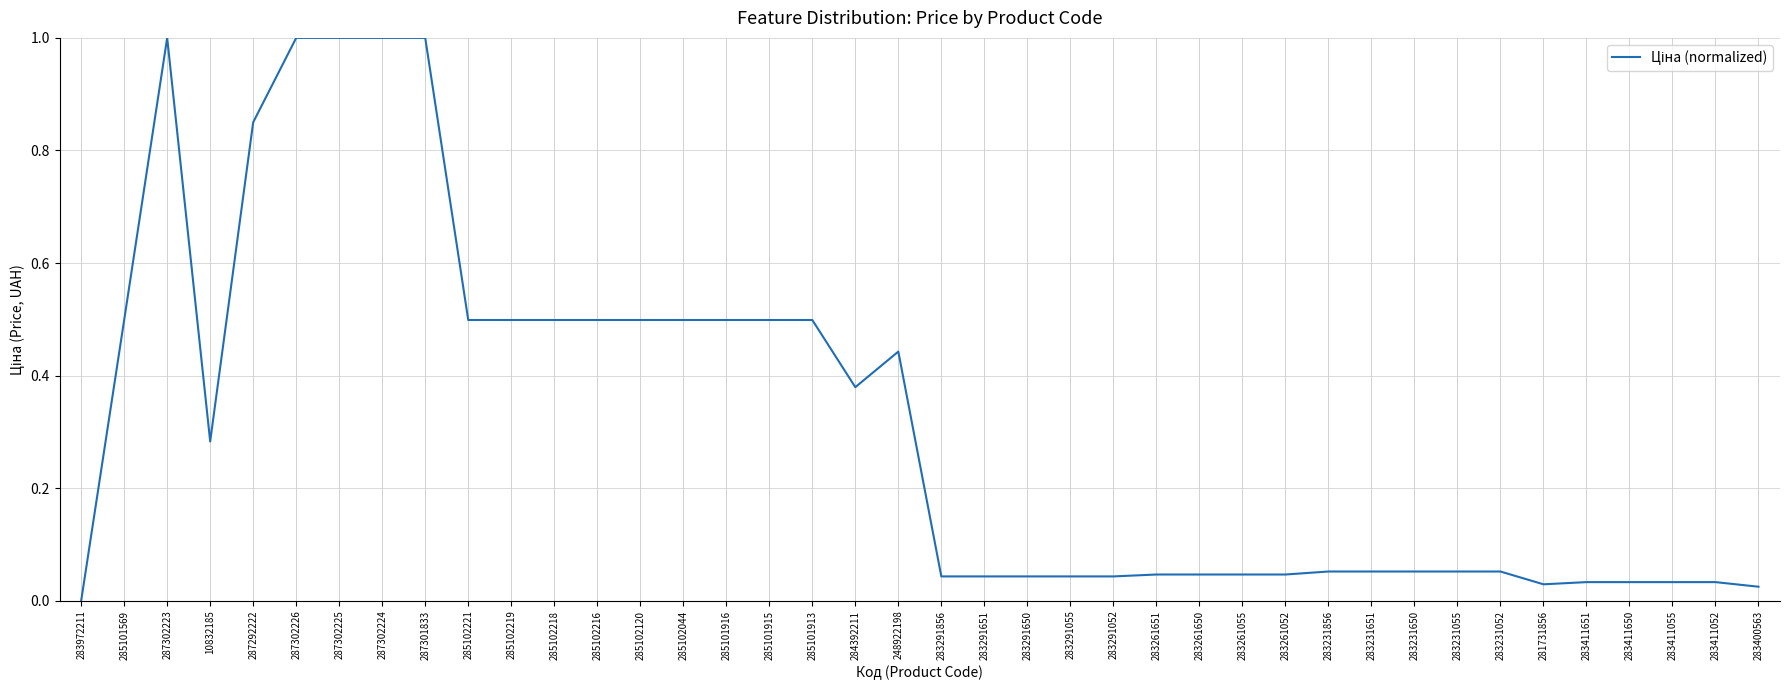

What is the change in value from 285102120 to 283231856?

-0.4